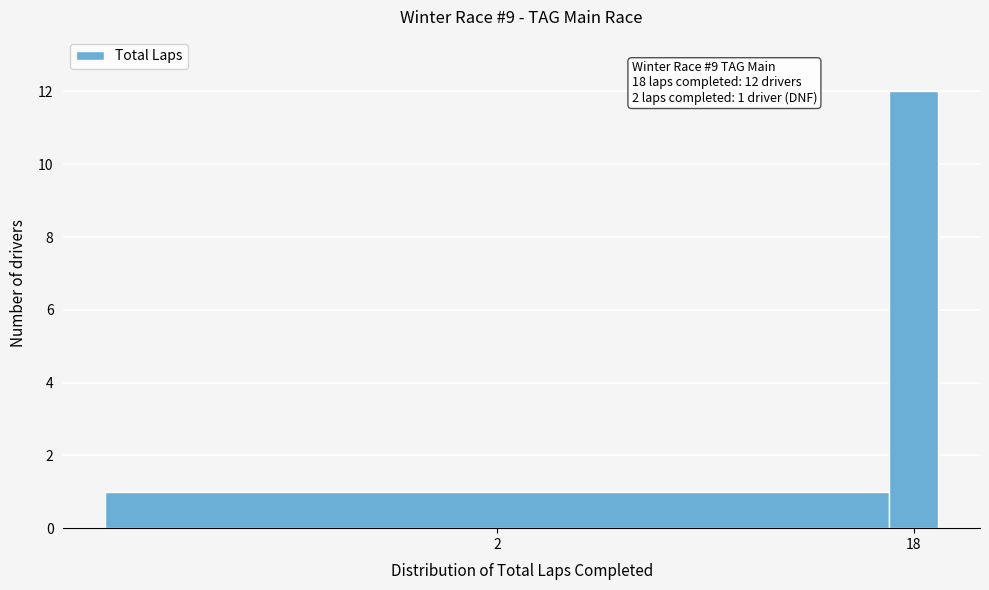

Reading left to right, list all the values displayed in this chart.

2=1	18=12